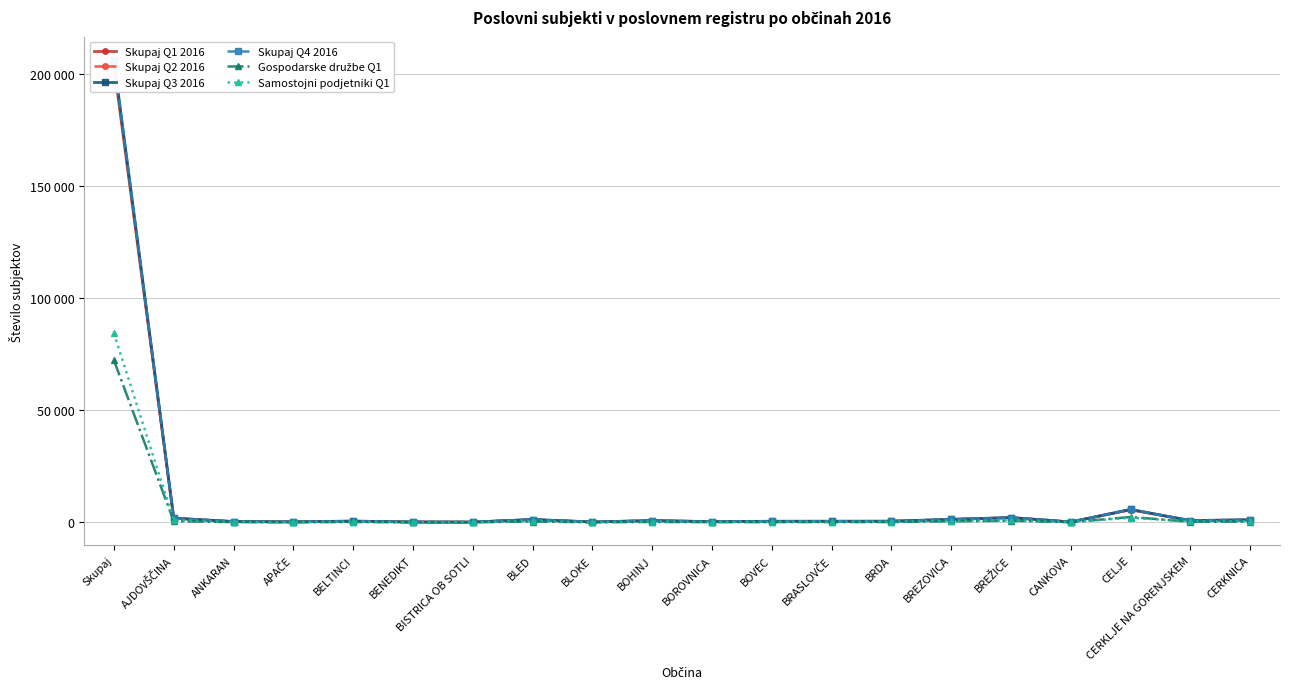

True or false: Skupaj Q2 2016 has a value of 515 at BOHINJ.

False